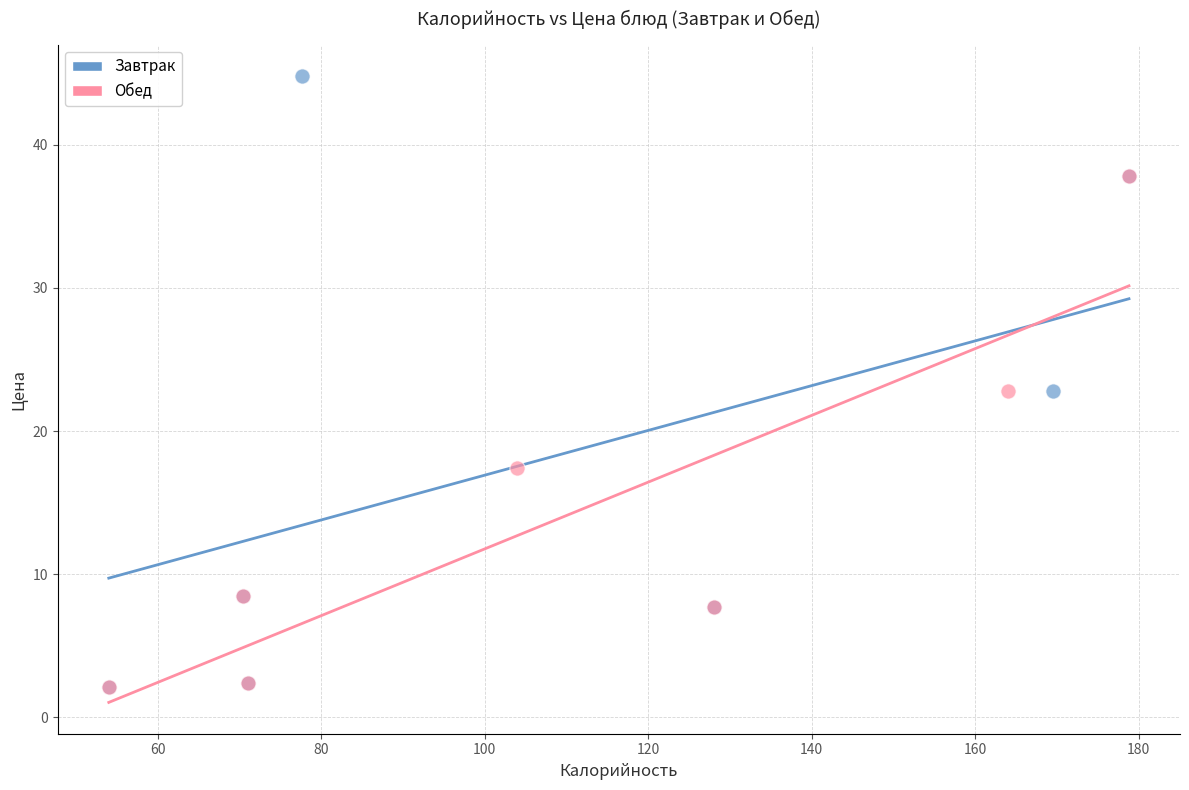

Which series has the widest spread of Y values?

Завтрак